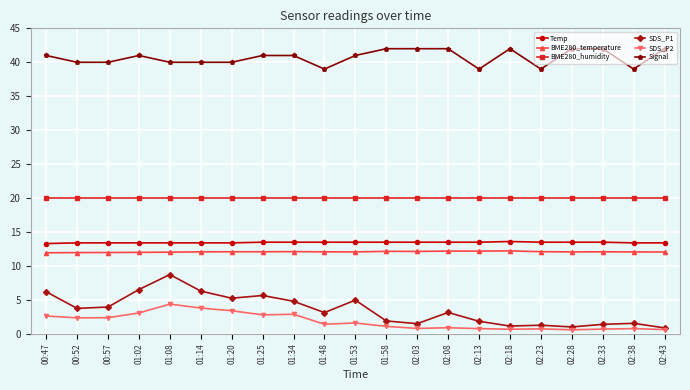

What is the sum of the BME280_temperature values at 02:08 and 01:02?

24.2